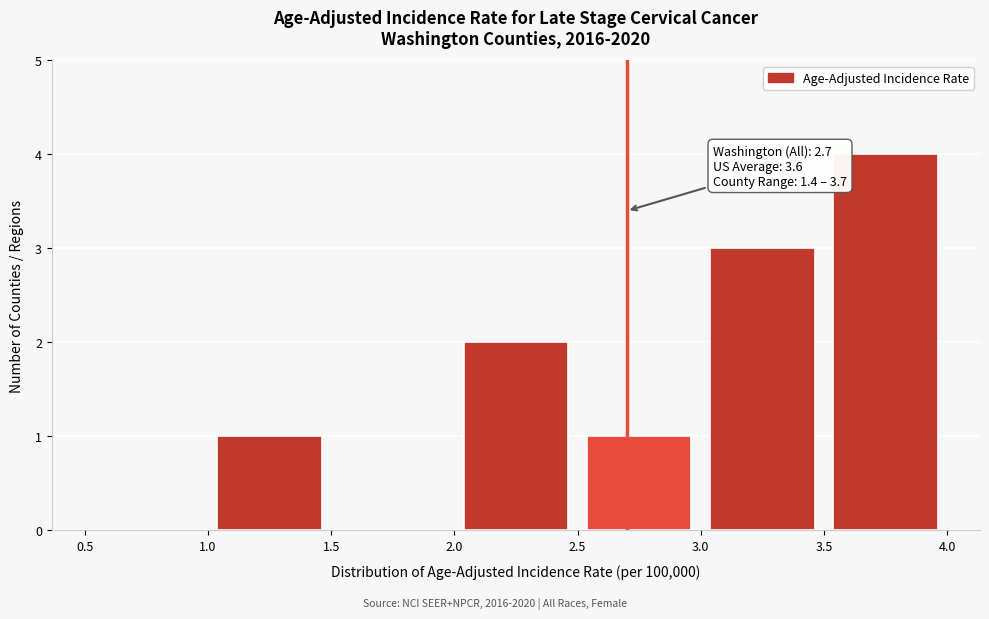

Over which range of the x-axis is the bar tallest?

3.5 to 4.0